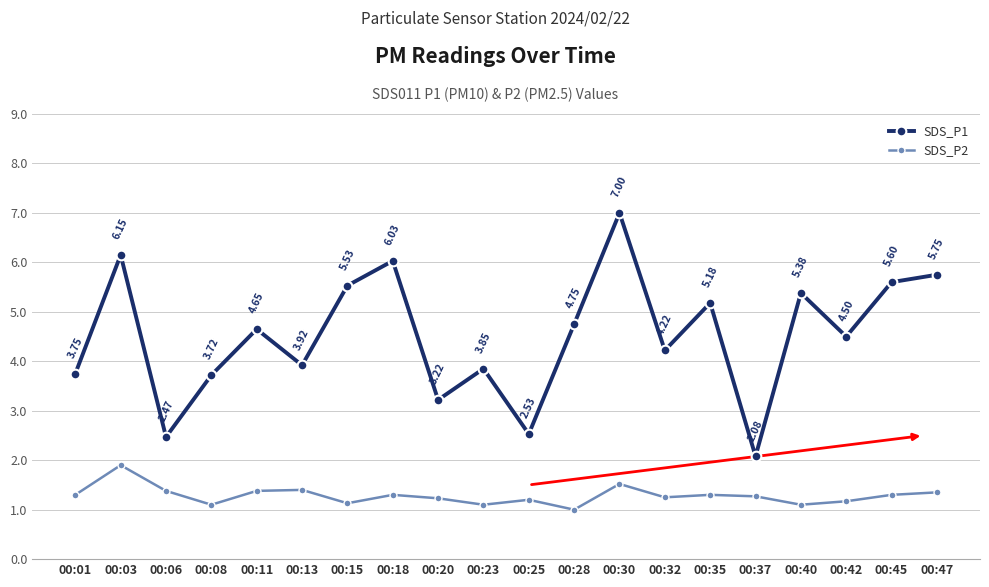

What is the difference between the SDS_P2 values at 00:25 and 00:23?

0.1